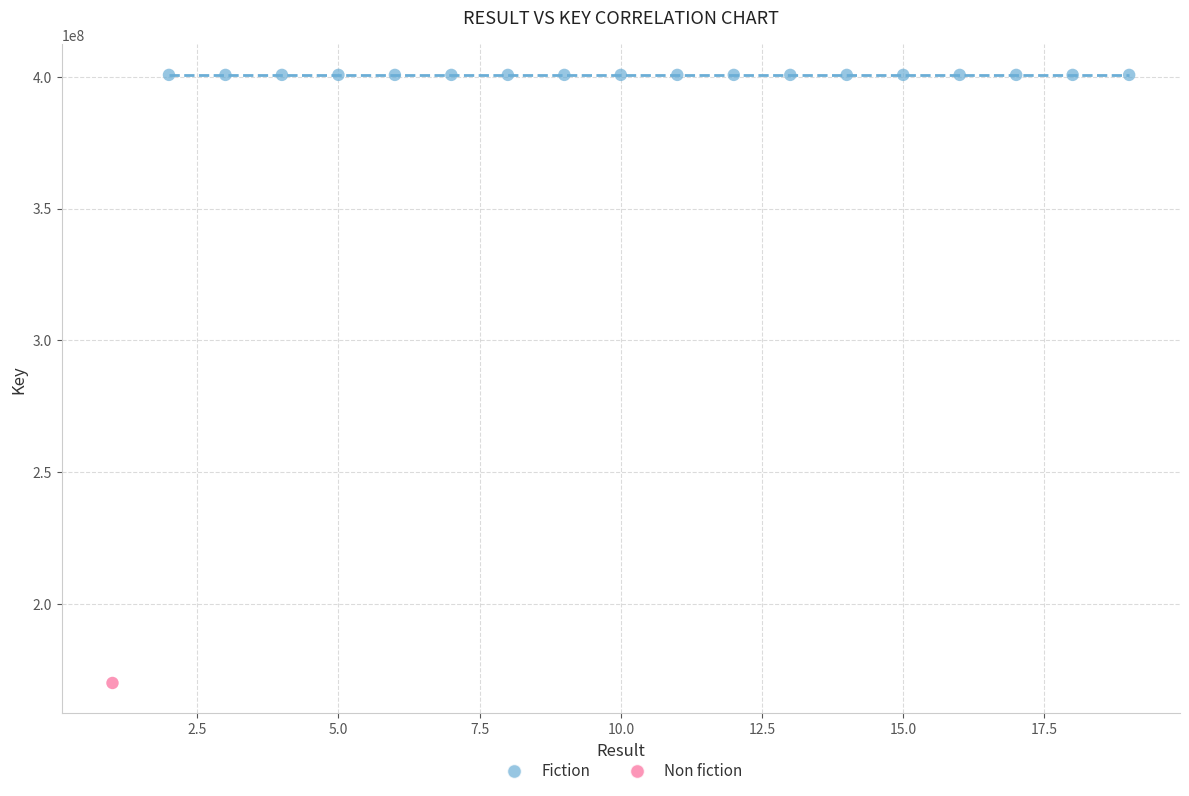

What are all the series names shown in the legend?

Fiction, Non fiction